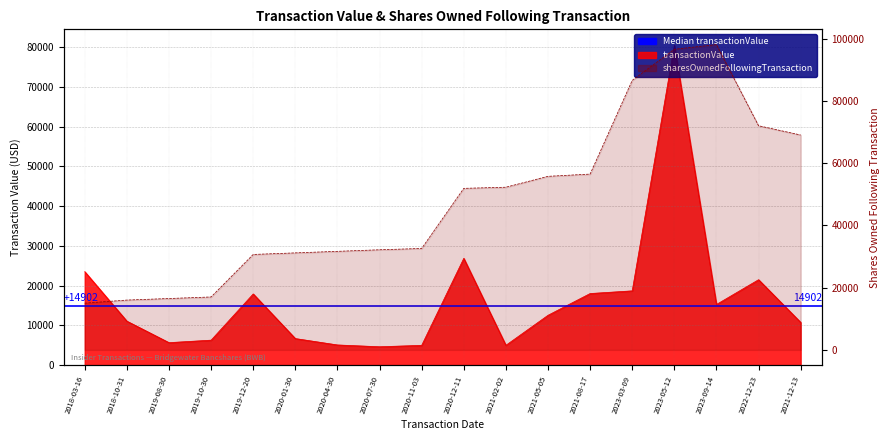

What is the difference between the highest and lowest values at 2021-08-17?

38496